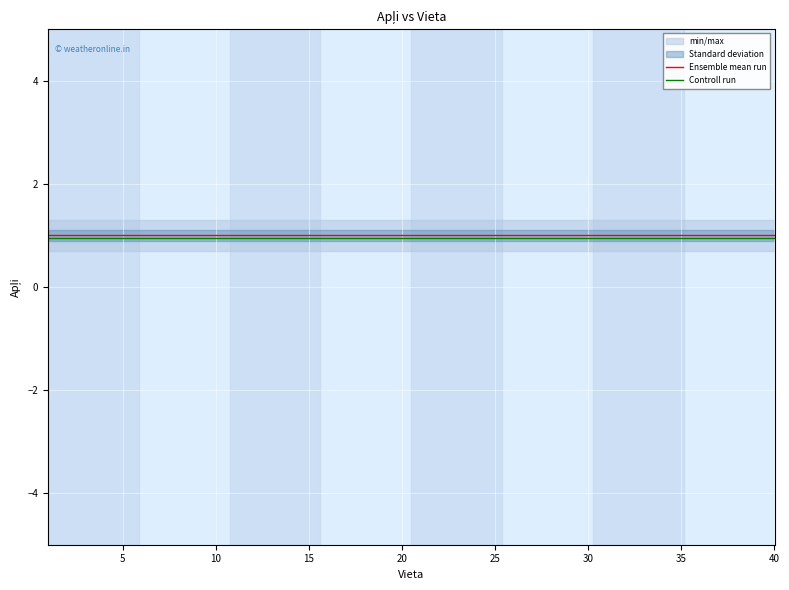

What is the highest value of the Ensemble mean run series?

1.0